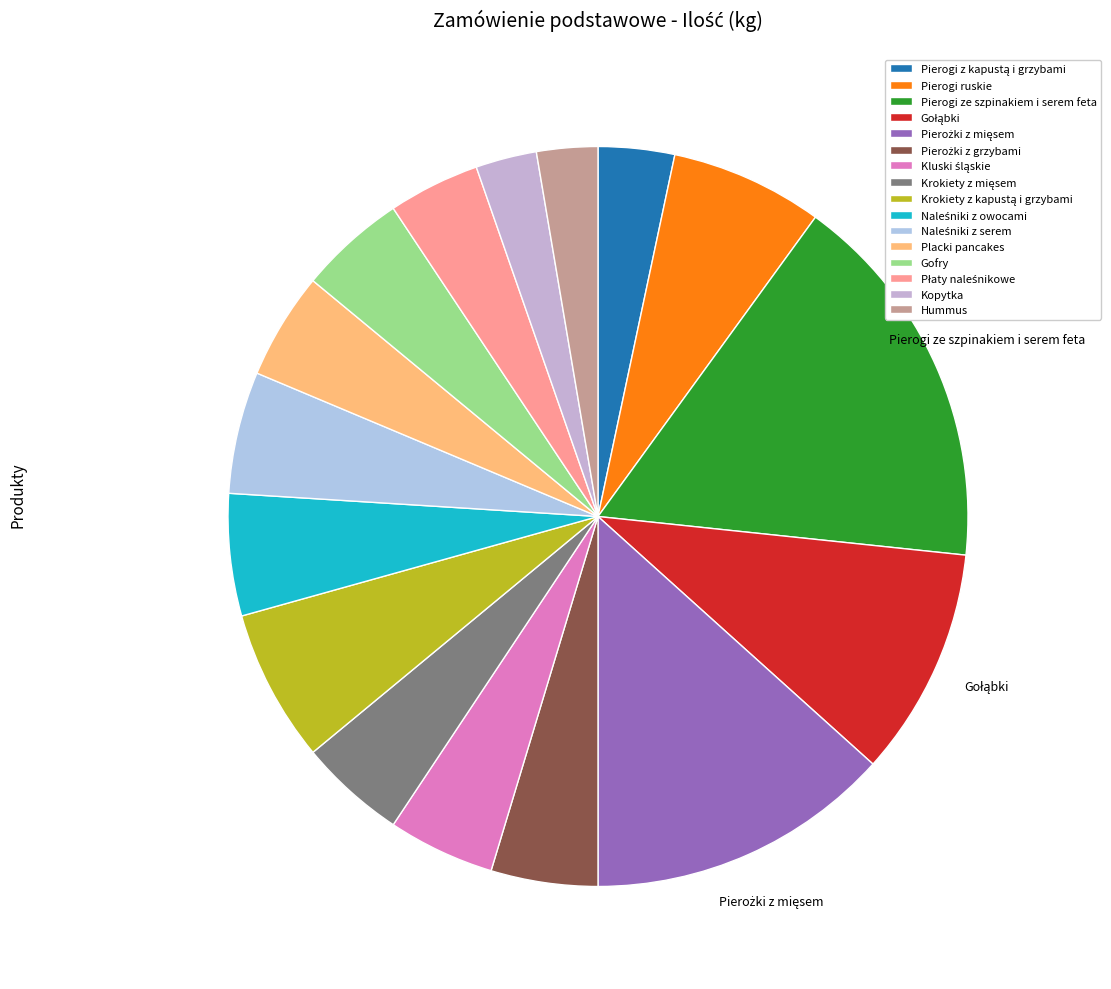

How many slices are in this pie chart?

16